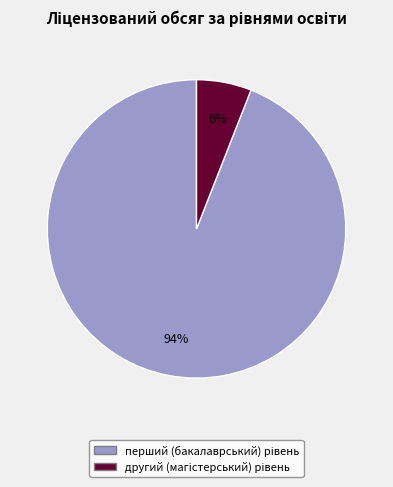

To the nearest percent, what is the average slice percentage?

50%